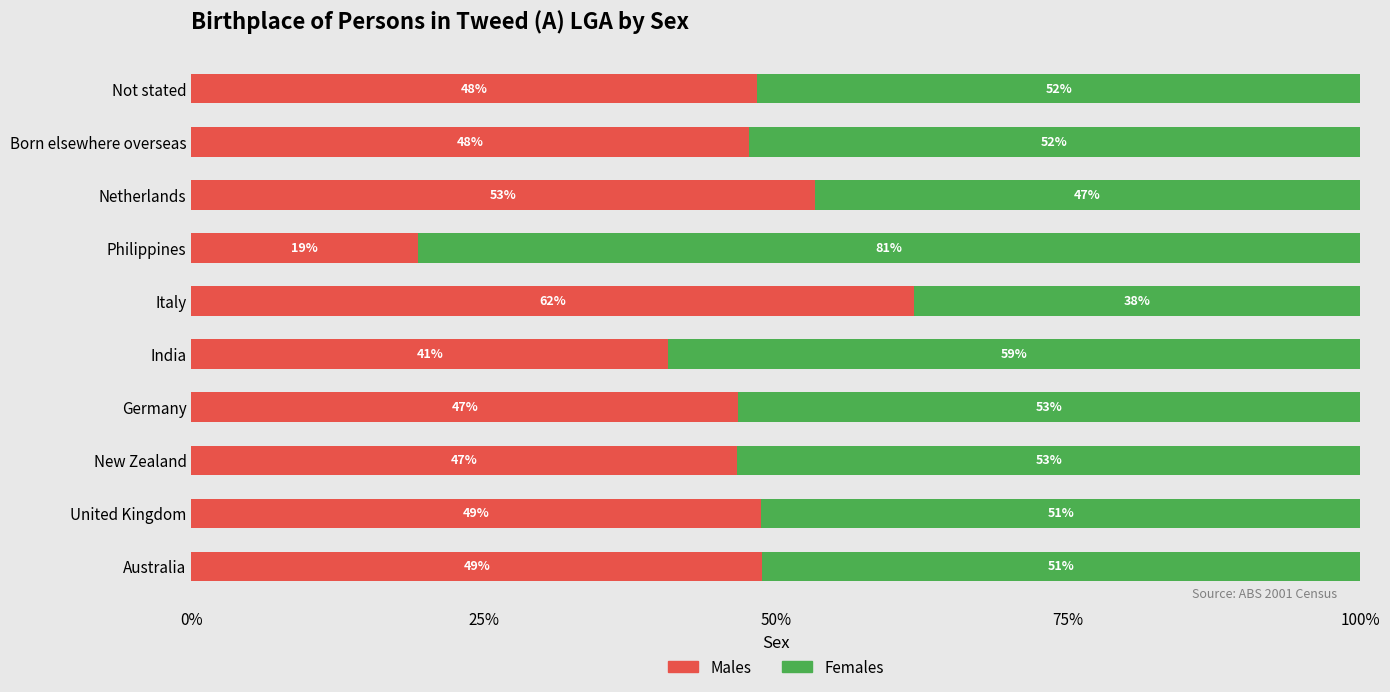

True or false: Males has a value of 48.8 at United Kingdom.

True